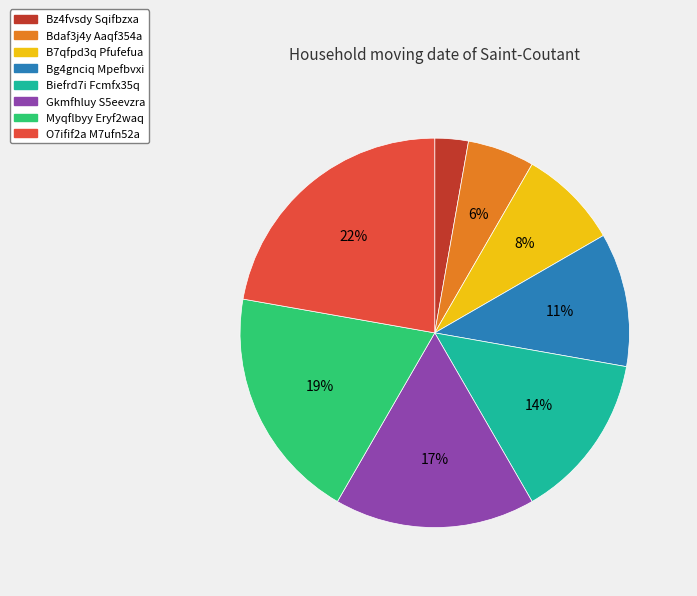

Does Myqflbyy Eryf2waq represent more than half of the total?

No